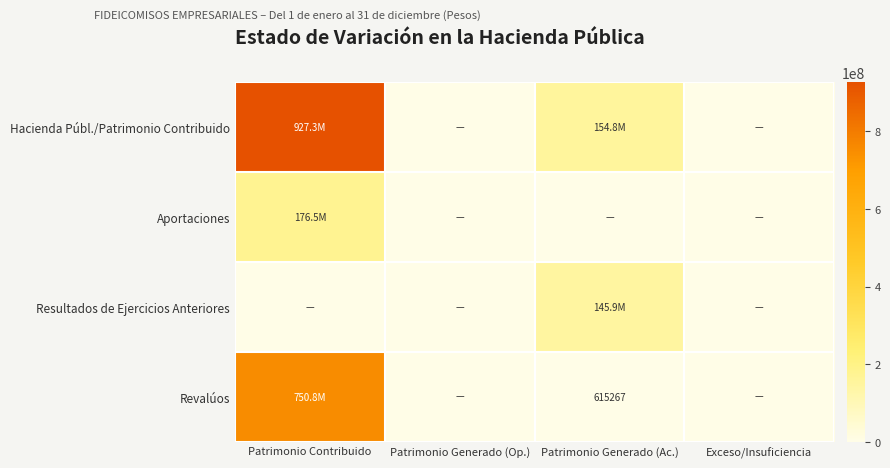

True or false: Resultados de Ejercicios Anteriores has a value of 0.0 at Patrimonio Contribuido.

True